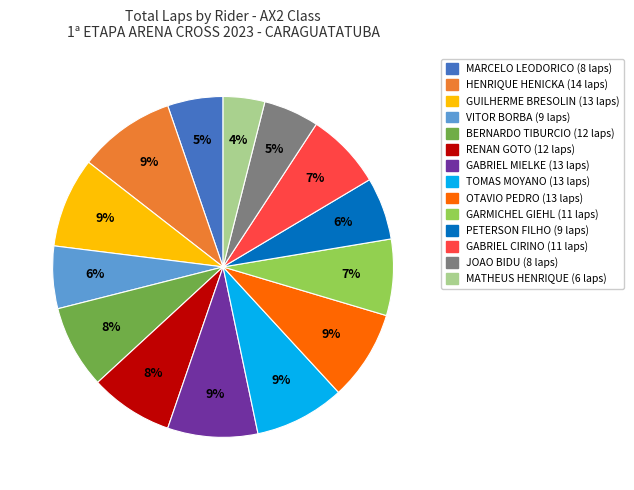

True or false: RENAN GOTO accounts for 18% of the total.

False